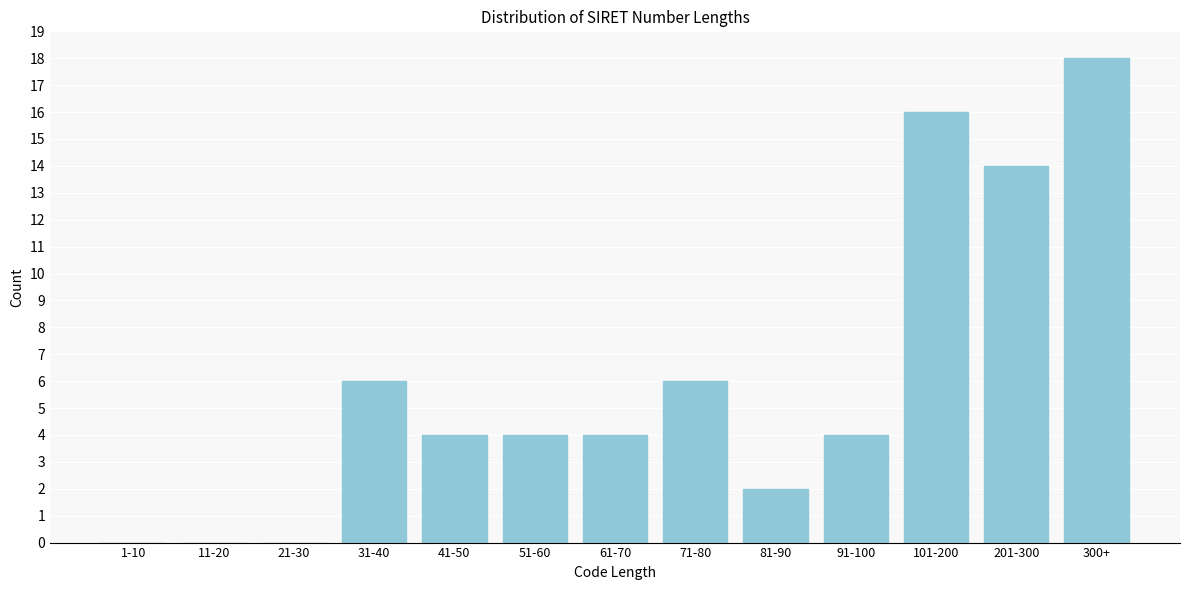

Reading left to right, what are all the values shown in this chart?

1-10=0	11-20=0	21-30=0	31-40=6	41-50=4	51-60=4	61-70=4	71-80=6	81-90=2	91-100=4	101-200=16	201-300=14	300+=18